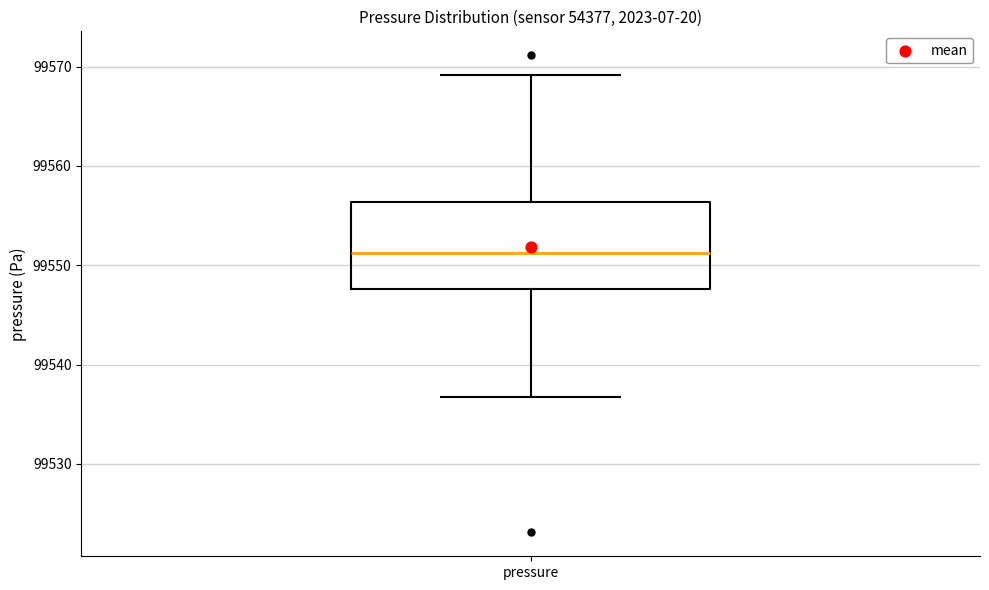

Transcribe this box plot: give where the median line is, the range the box spans, and where the two whiskers end, as read against the y-axis. The values are not printed on the chart, so give them approximately, as read against the axis.

median 99551, box 99548 to 99556, whiskers 99537 to 99569